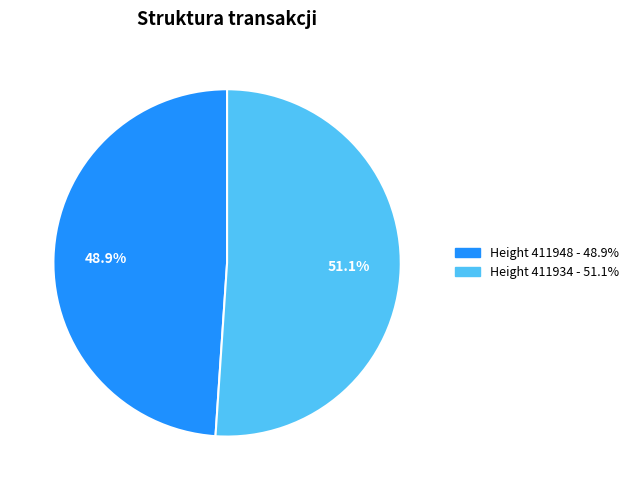

Does any single category account for the majority?

Yes